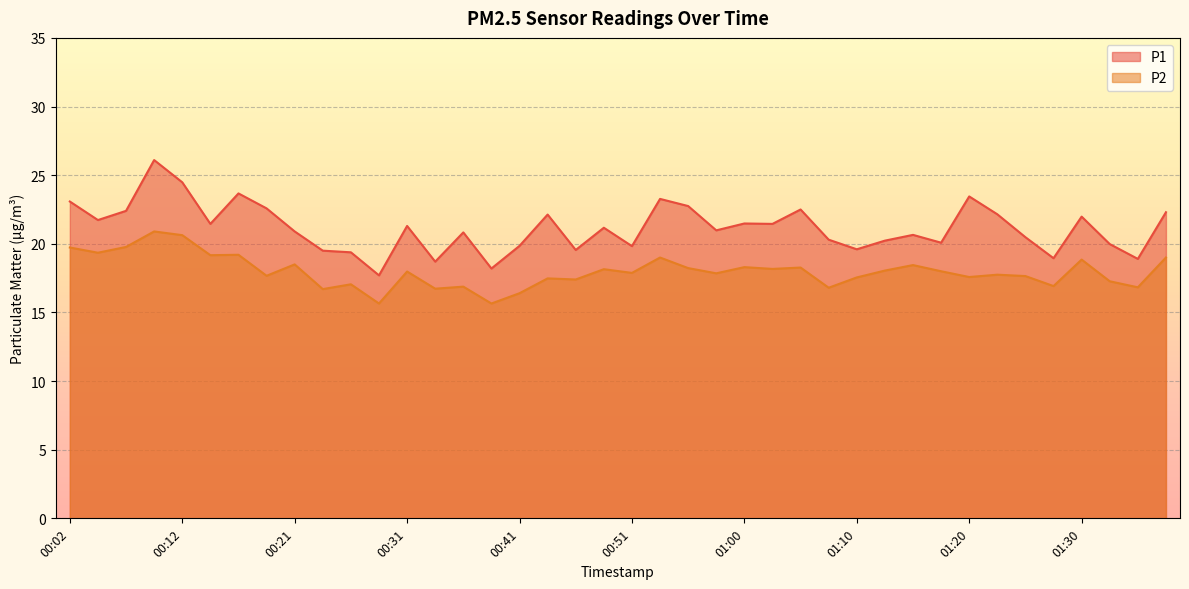

At which category does P2 reach its first local valley?

00:04